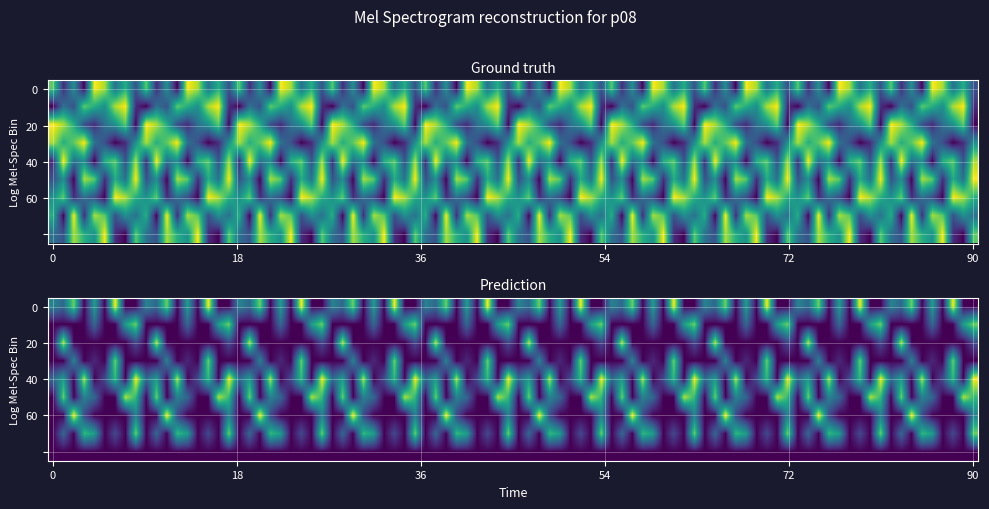

The value of r2 at 3 is 5. True or false?

False